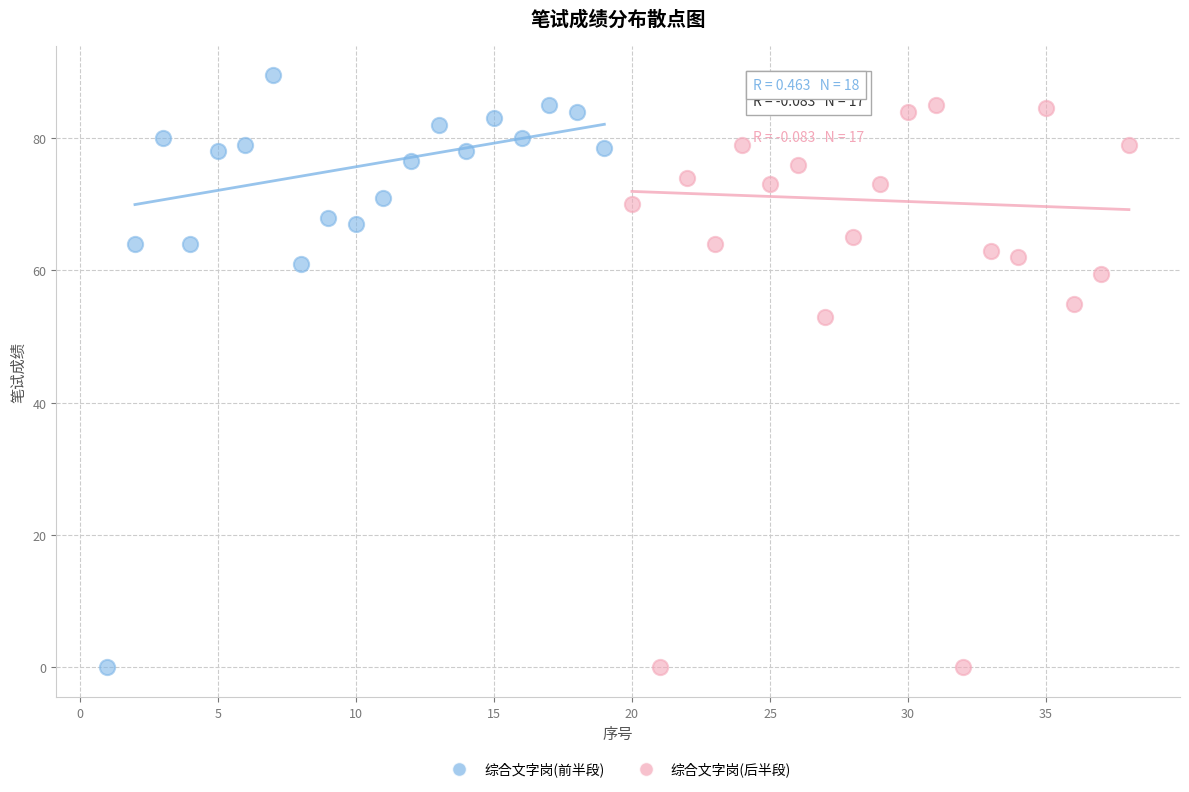

Which series contains the highest Y value?

综合文字岗(前半段)